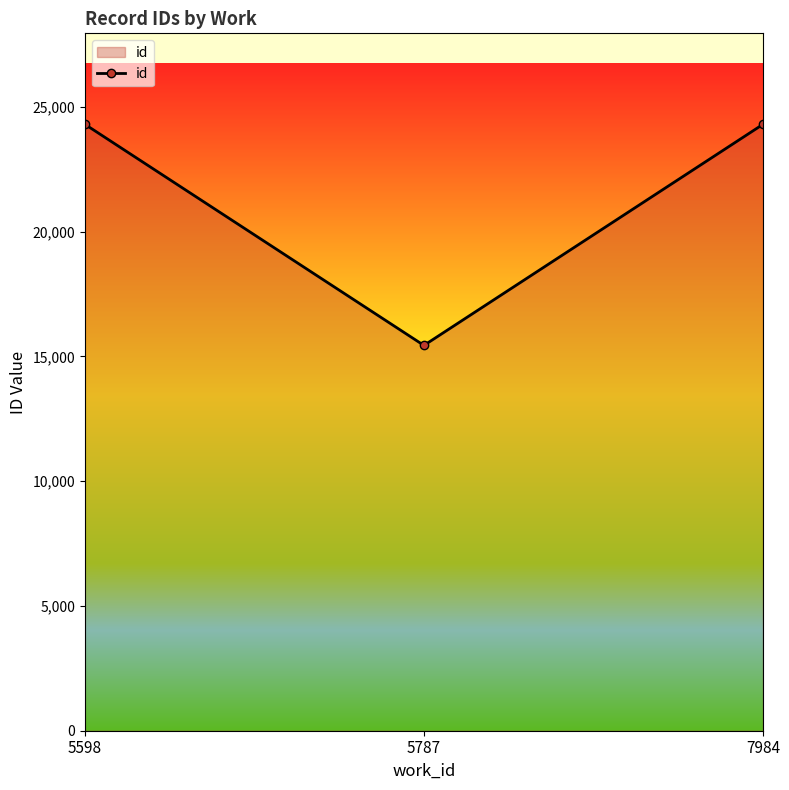

Is it true that the value at 7984 is 8366.4?

False